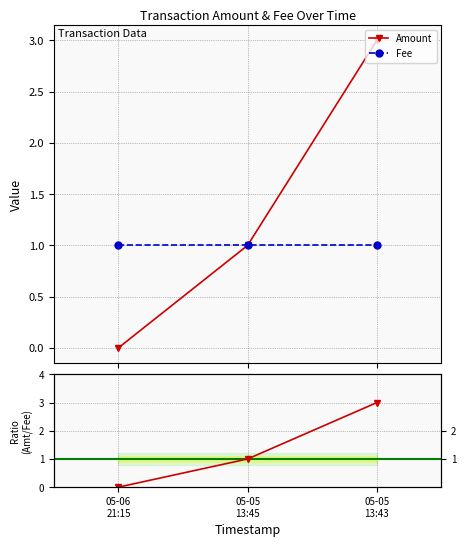

What is the difference between the second highest and minimum values in the Amount series?

1